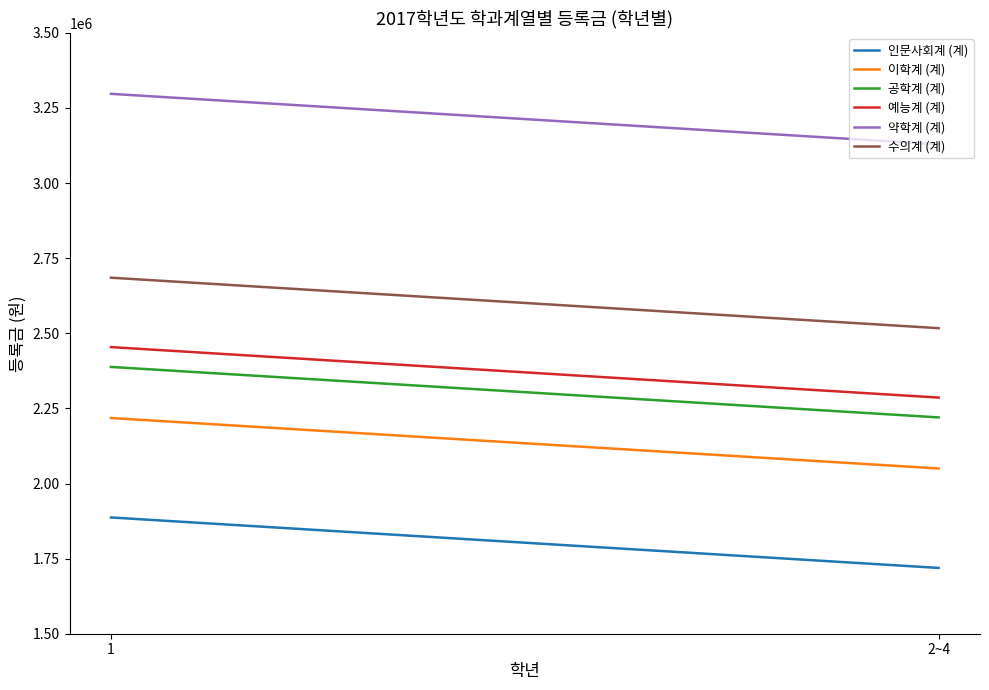

Which series has the largest total across all categories?

약학계 (계)